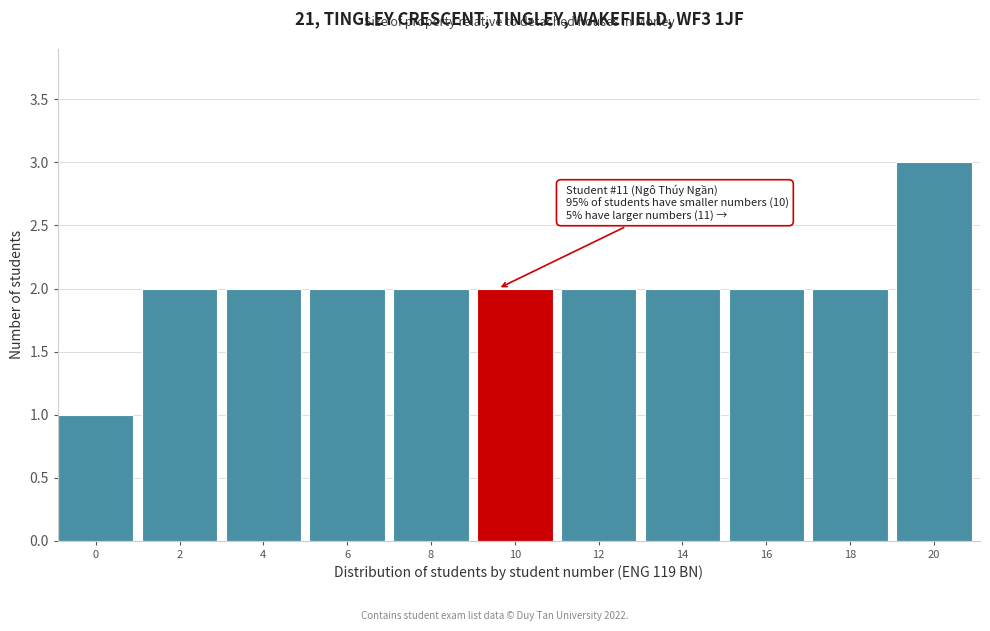

Reading left to right, what are all the values shown in this chart?

1	2	2	2	2	2	2	2	2	2	3